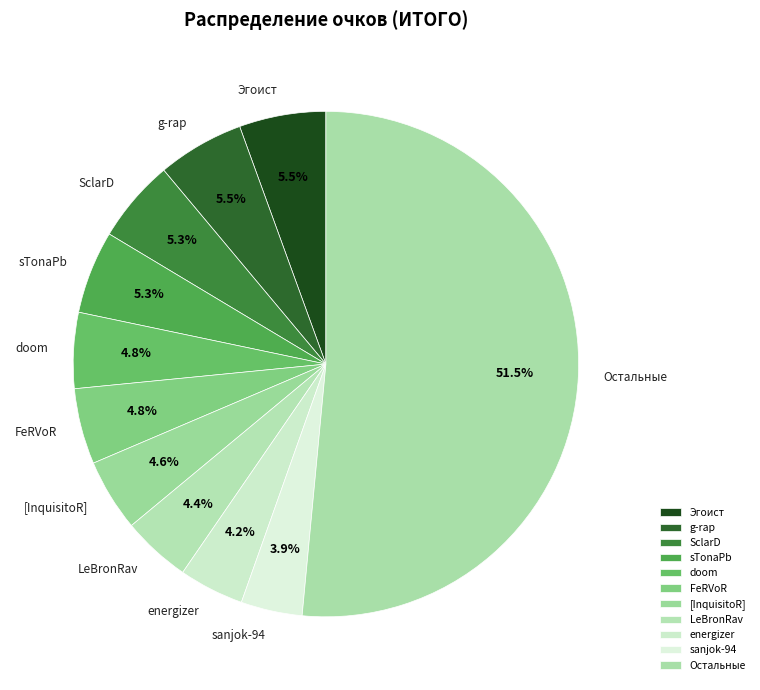

Which slice represents more than half of the pie?

Остальные